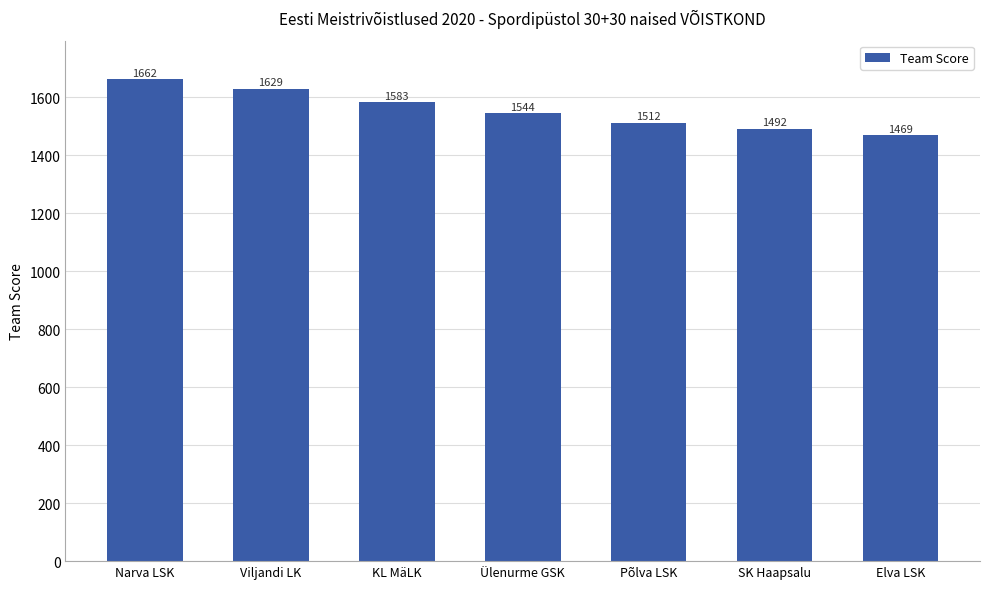

How many series are shown in this chart?

1